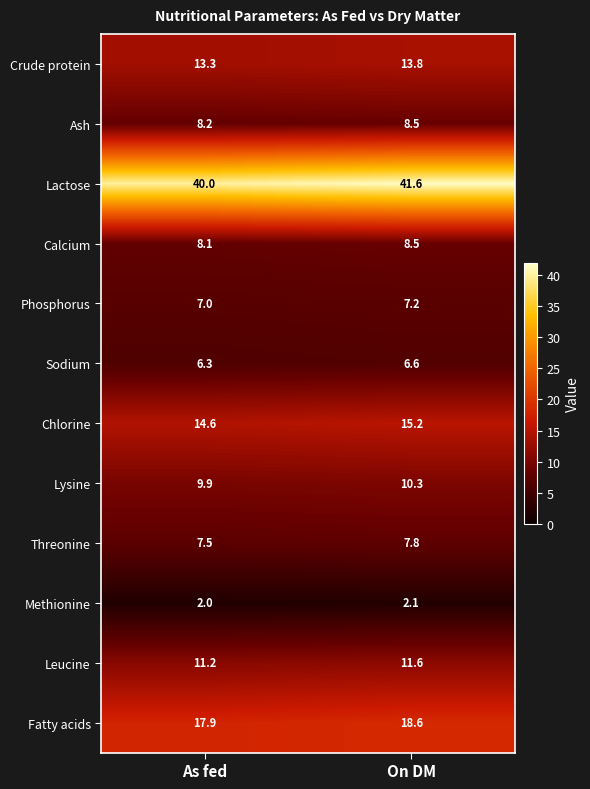

Which series changed the most between As fed and On DM?

Lactose